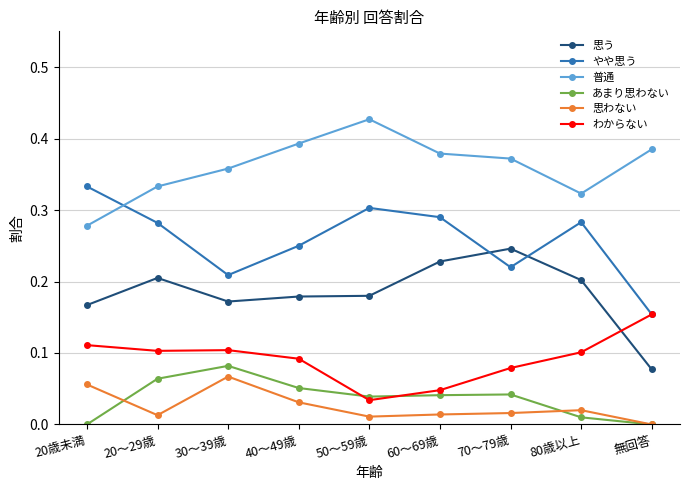

Count the 思わない values in the range 0 to 1.

9